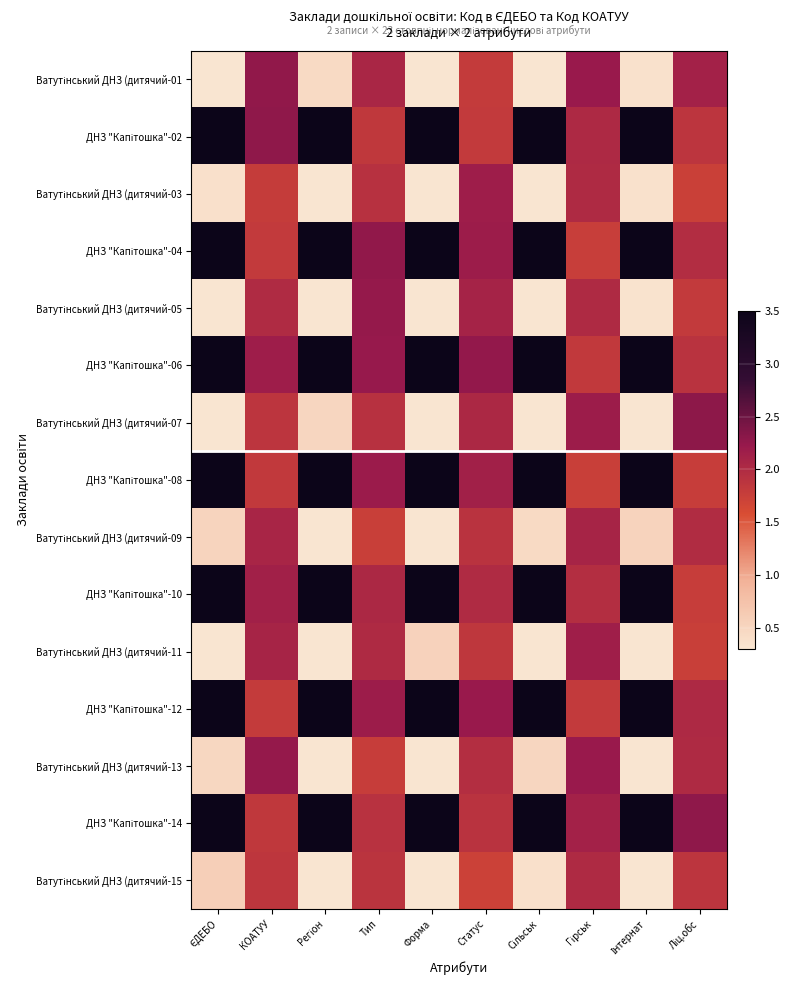

At Статус, list the series in order from largest to smallest.

ДНЗ "Капітошка"-06, ДНЗ "Капітошка"-12, ДНЗ "Капітошка"-04, Ватутінський ДНЗ (дитячий-03, ДНЗ "Капітошка"-08, Ватутінський ДНЗ (дитячий-05, Ватутінський ДНЗ (дитячий-07, ДНЗ "Капітошка"-10, Ватутінський ДНЗ (дитячий-13, Ватутінський ДНЗ (дитячий-09, ДНЗ "Капітошка"-14, Ватутінський ДНЗ (дитячий-11, ДНЗ "Капітошка"-02, Ватутінський ДНЗ (дитячий-01, Ватутінський ДНЗ (дитячий-15